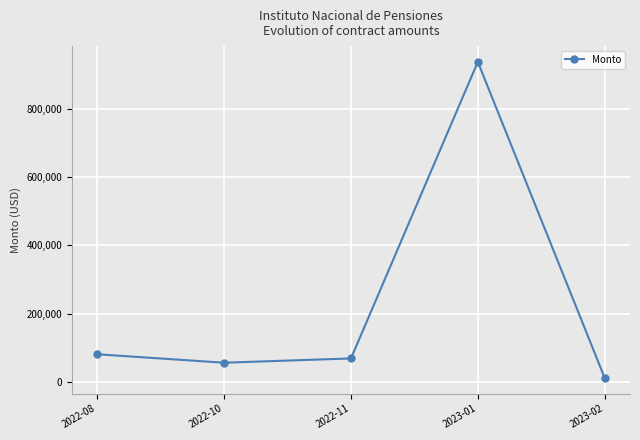

How many lines are shown in the chart?

1